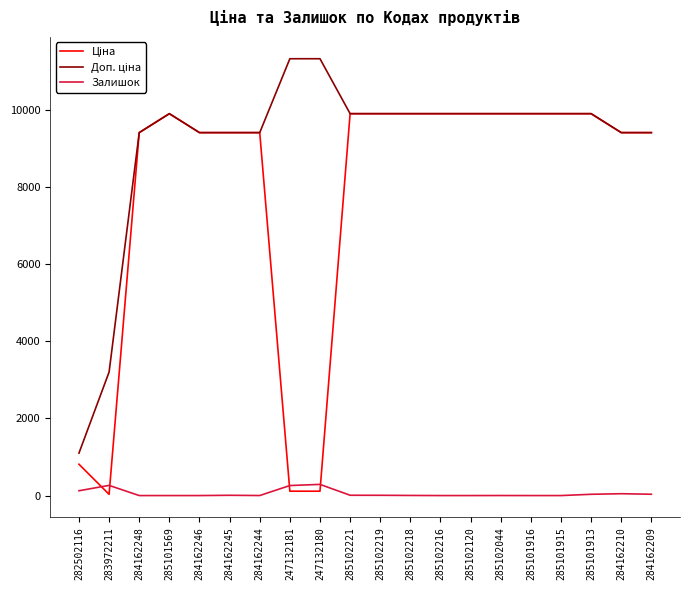

The Залишок series shows 8.0 at 285102221. True or false?

True